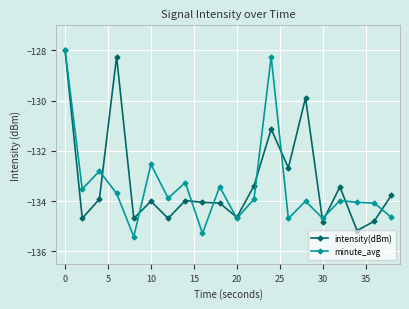

How many data points in intensity(dBm) are less than -133?

15